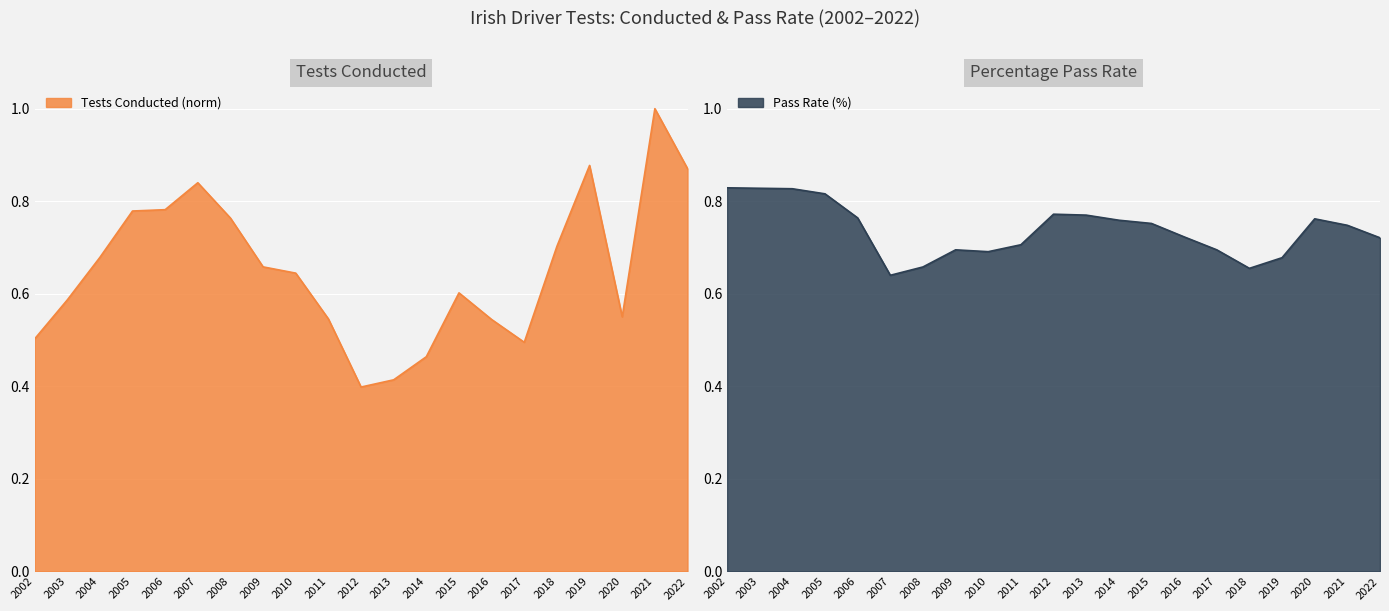

What is the minimum value for Tests Conducted?

0.4